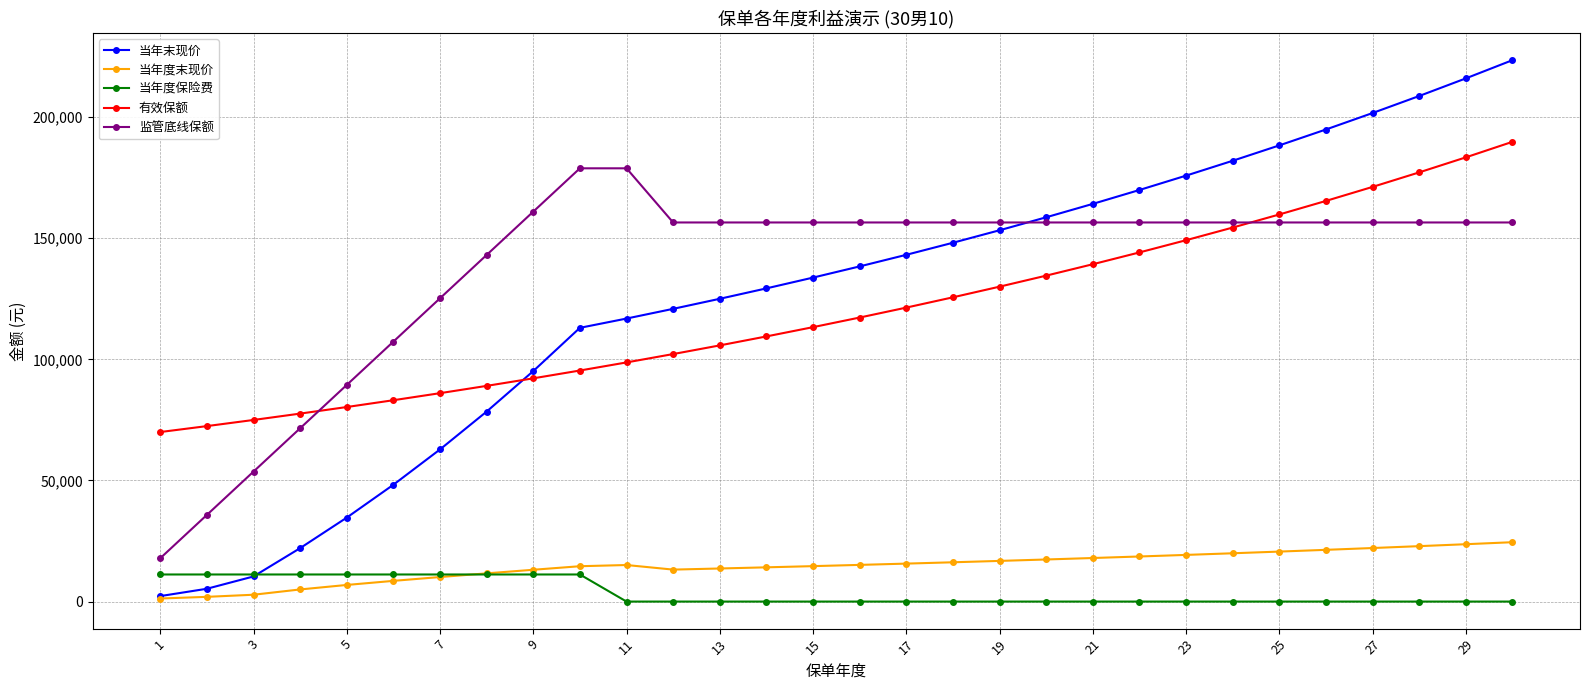

What is the lowest value of the 监管底线保额 series?

17889.8